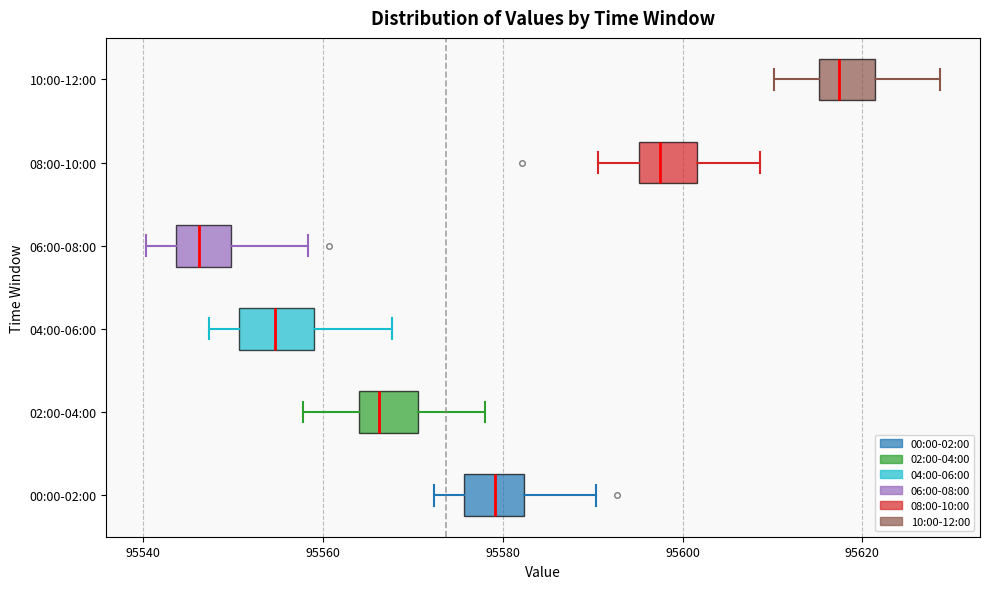

Which box's median line is the furthest to the right?

10:00-12:00